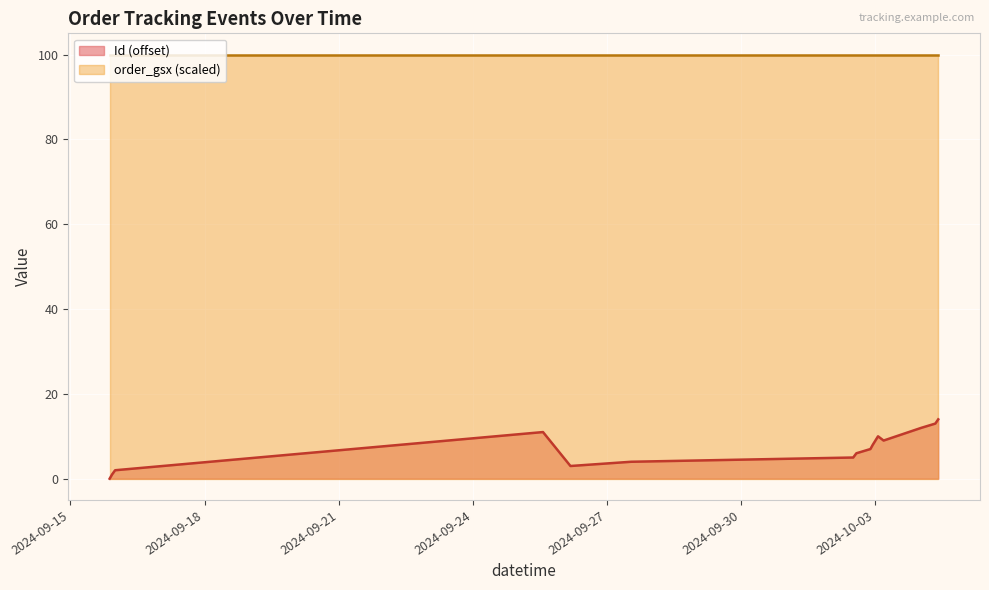

What is the difference between the maximum and minimum values in the Id (offset) series?

14